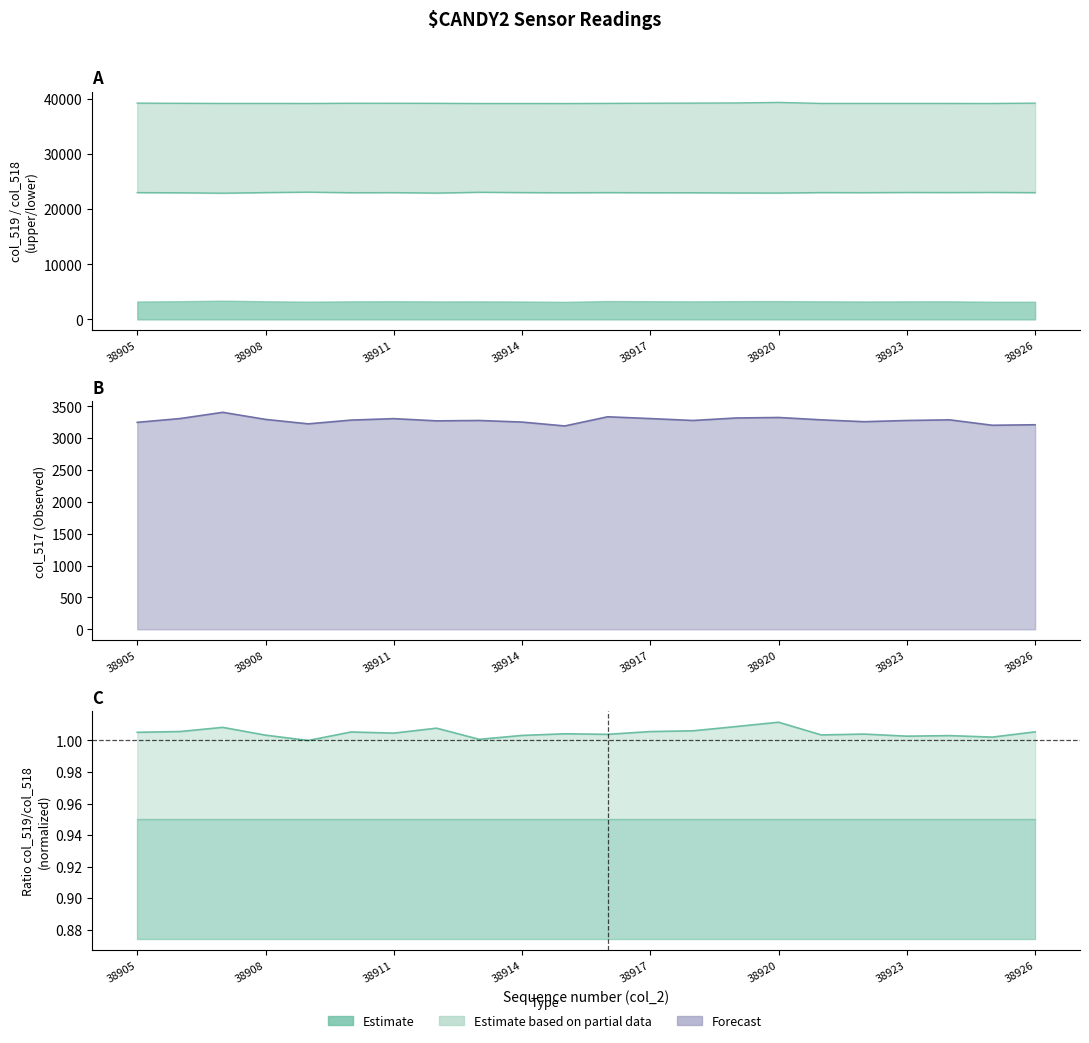

Rank the series at 38907 from highest to lowest value.

col_519, col_518, col_517